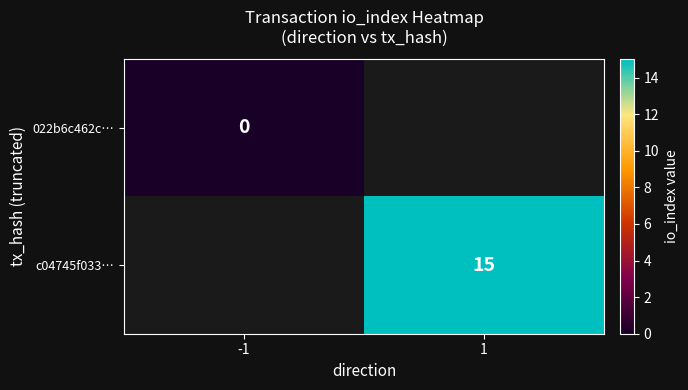

The value of c04745f033… at 1 is 5. True or false?

False